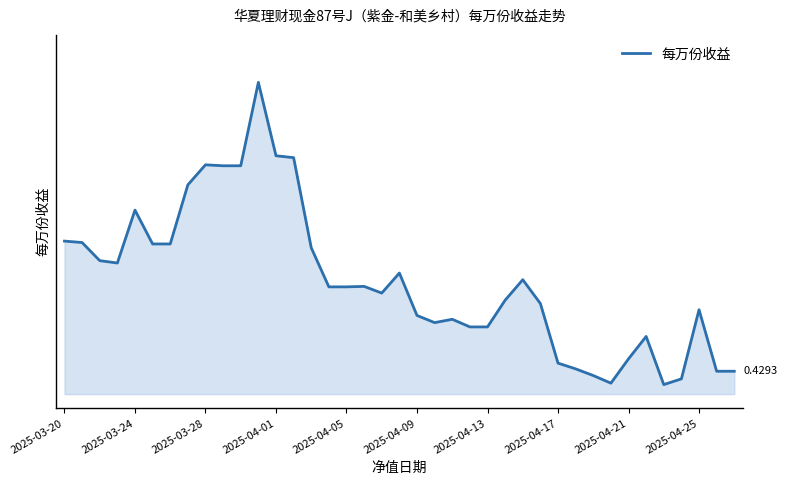

Is this an area chart (filled region under the line)?

Yes